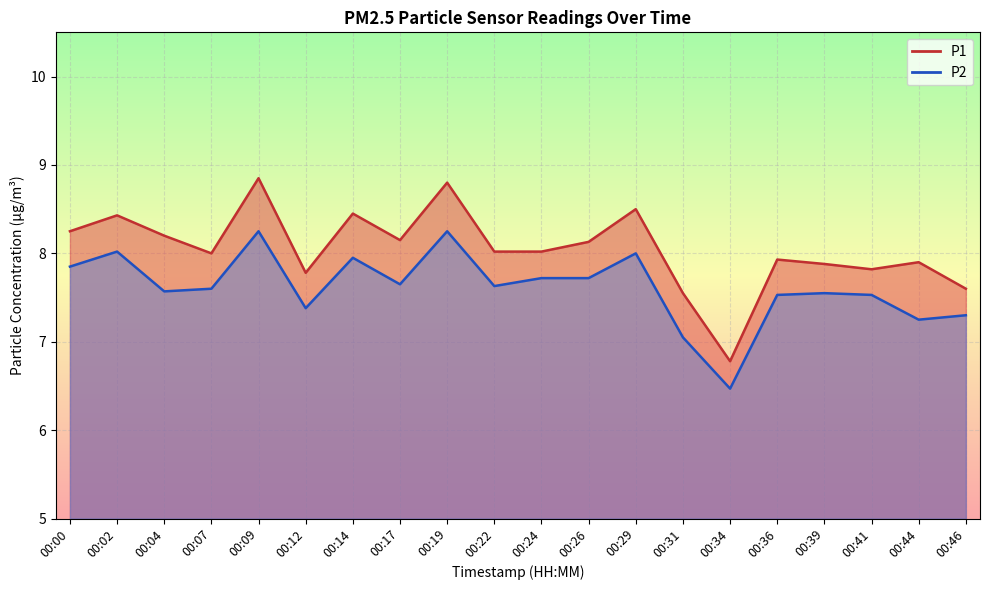

What is the difference between the maximum and minimum values in the P1 series?

2.1